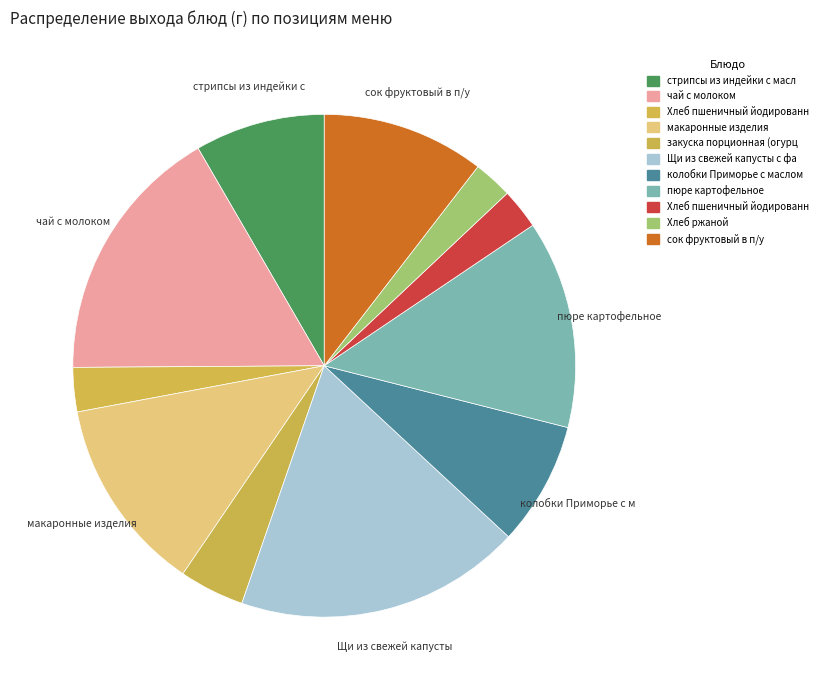

How many segments does this pie chart have?

11